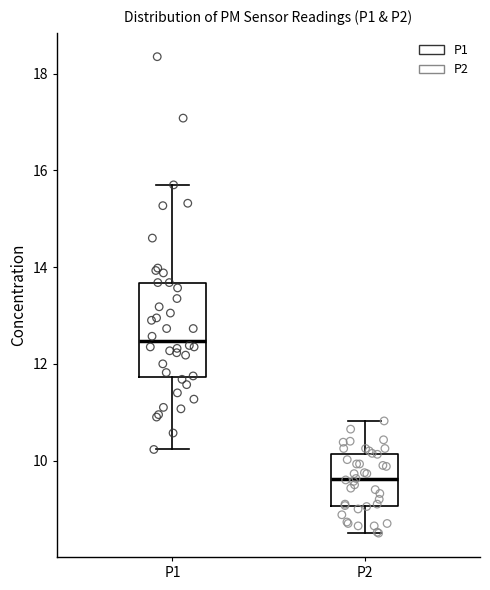

Comparing the boxes themselves (not the whiskers), which one is the tallest?

P1